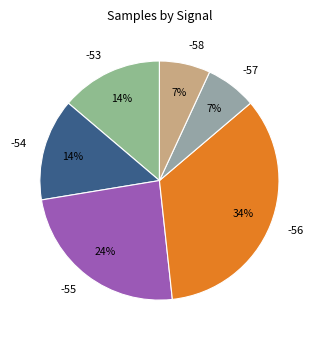

How many segments does this pie chart have?

6